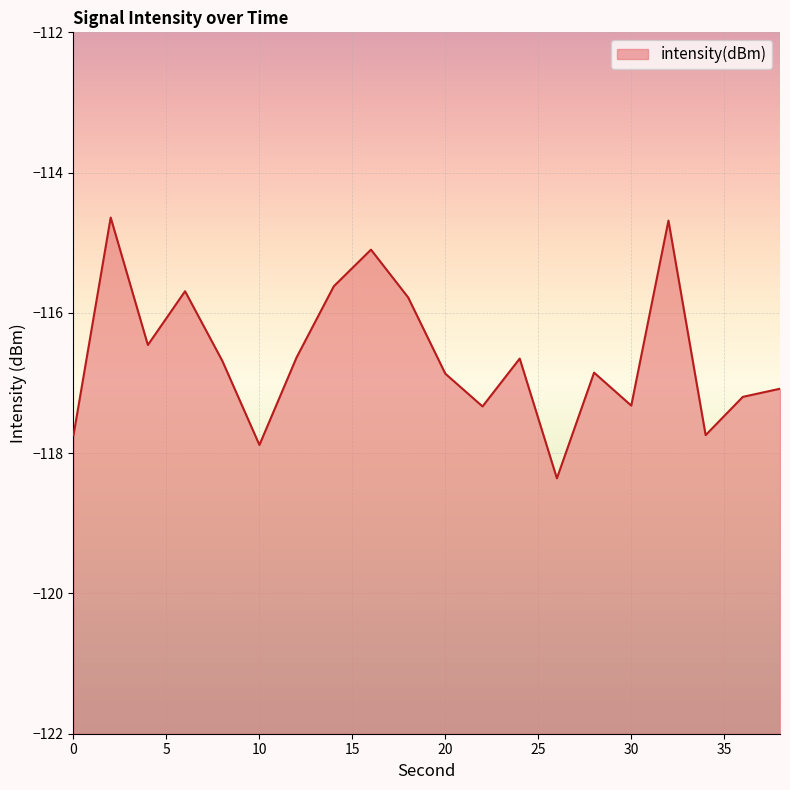

Reading left to right, what are all the values shown in this chart?

-117.7	-114.6	-116.5	-115.7	-116.7	-117.9	-116.6	-115.6	-115.1	-115.8	-116.9	-117.3	-116.7	-118.4	-116.9	-117.3	-114.7	-117.7	-117.2	-117.1